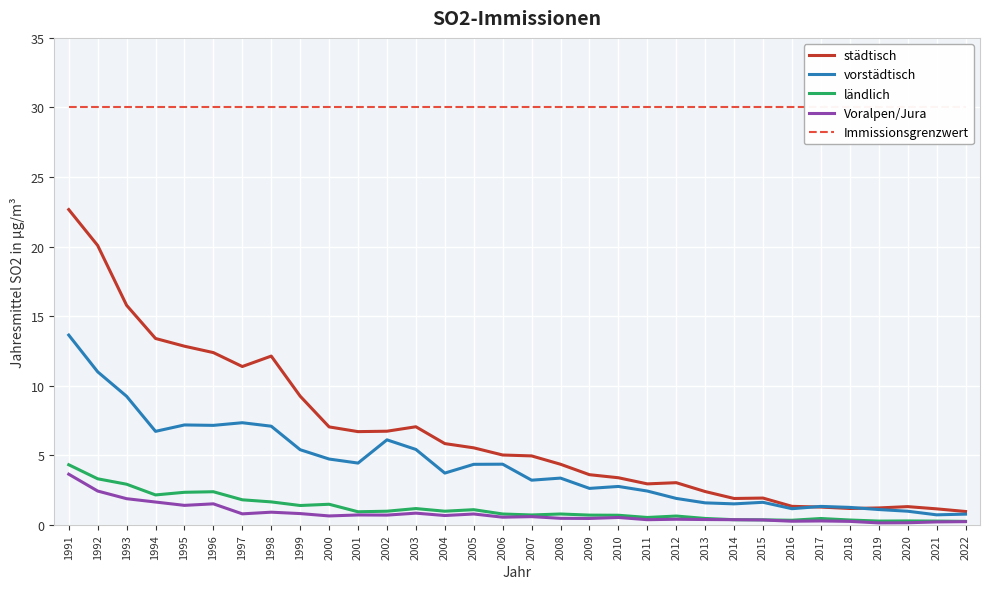

Which series has the largest total across all categories?

Immissionsgrenzwert